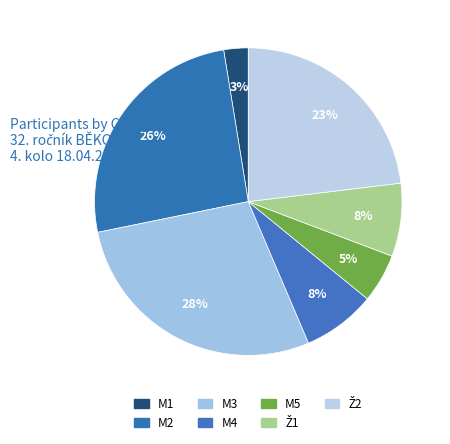

Count the number of slices in the pie.

7